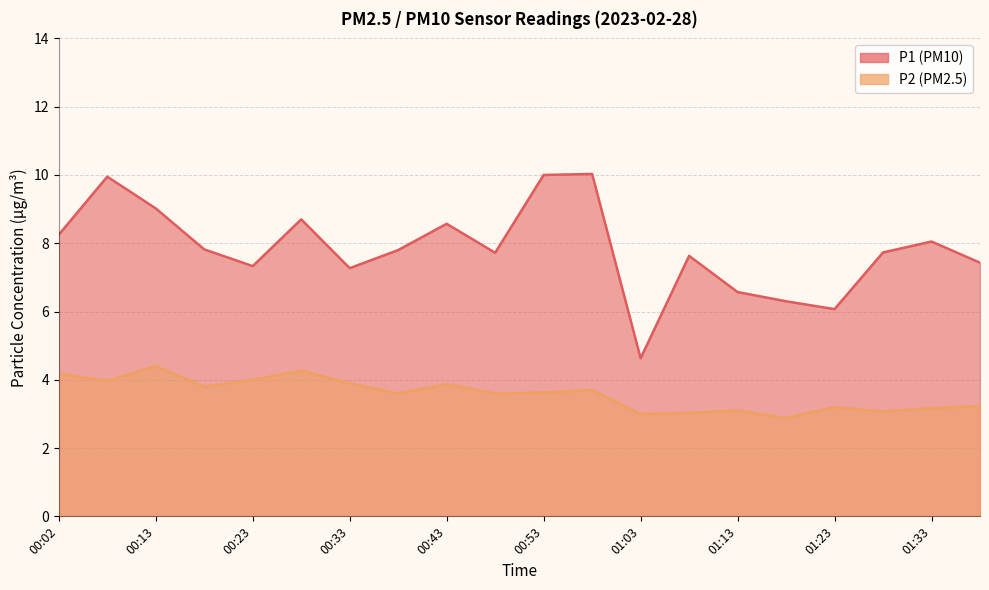

What is the total value across all series at 00:48?

11.3